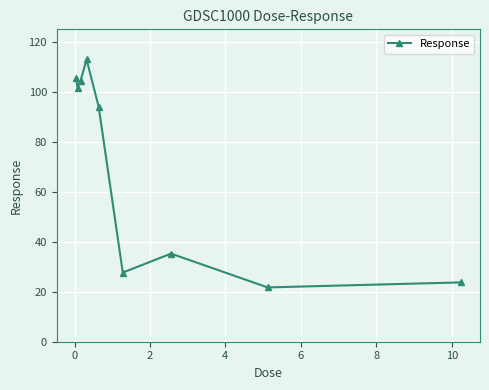

What is the value of the 1st point from the left?

105.5